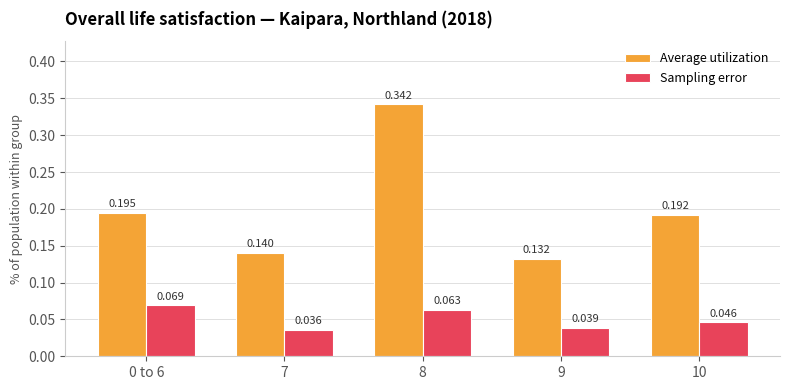

Which series has the largest total across all categories?

Average utilization